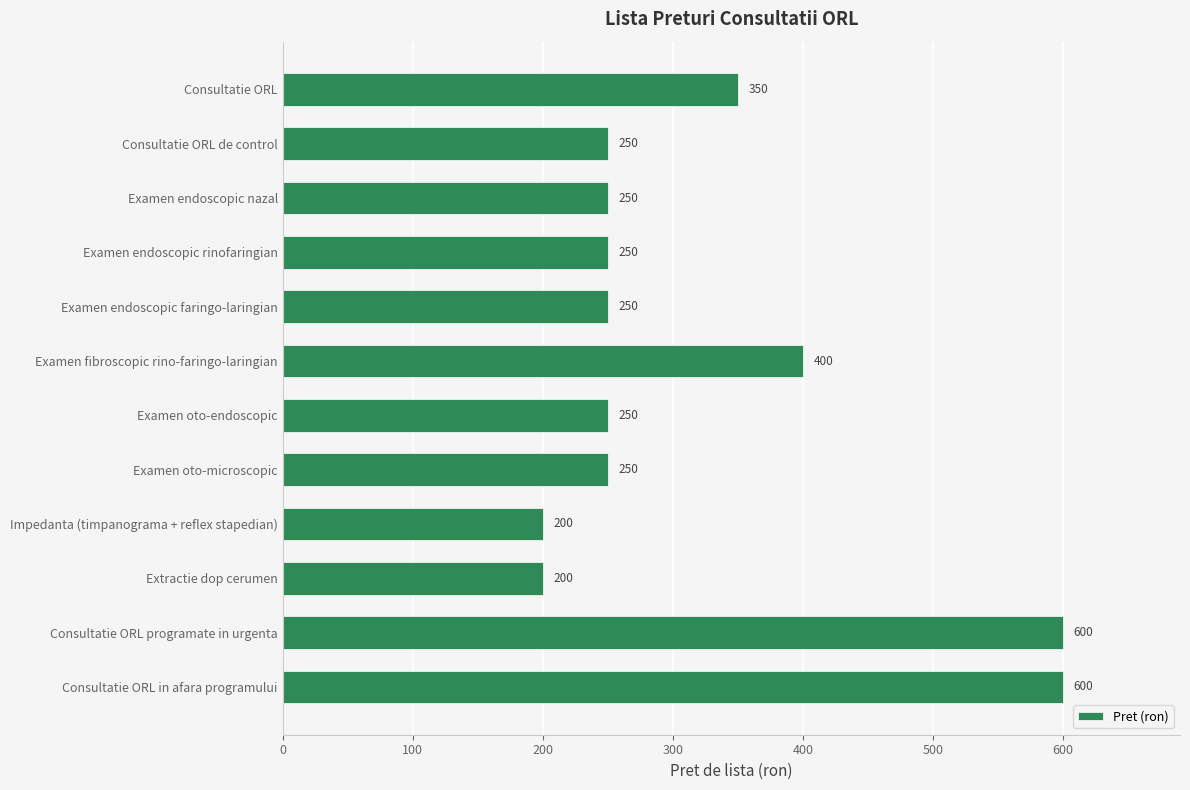

How many values are between 250 and 400?

8